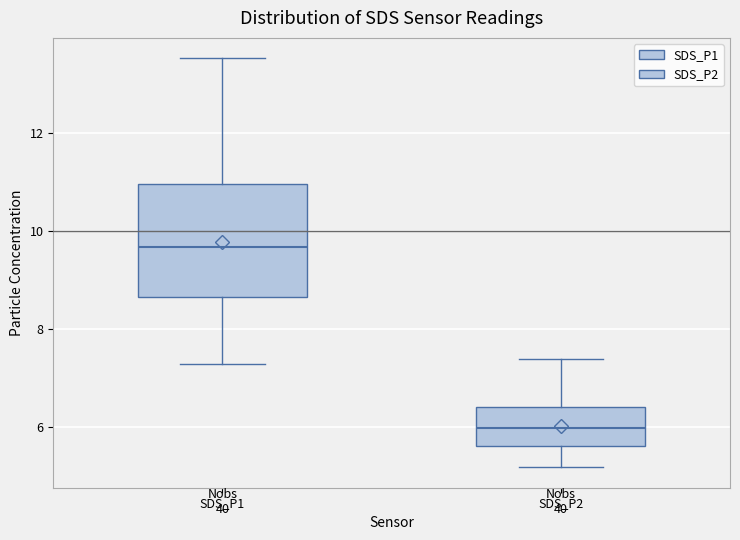

Which box has the lowest median line?

SDS_P2